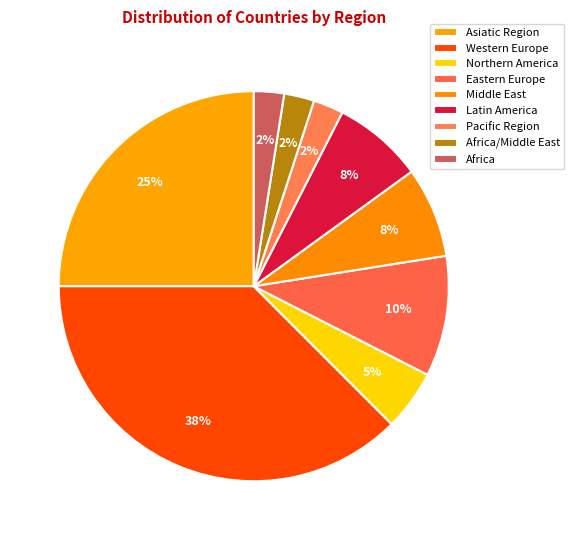

Which slice is the largest?

Western Europe